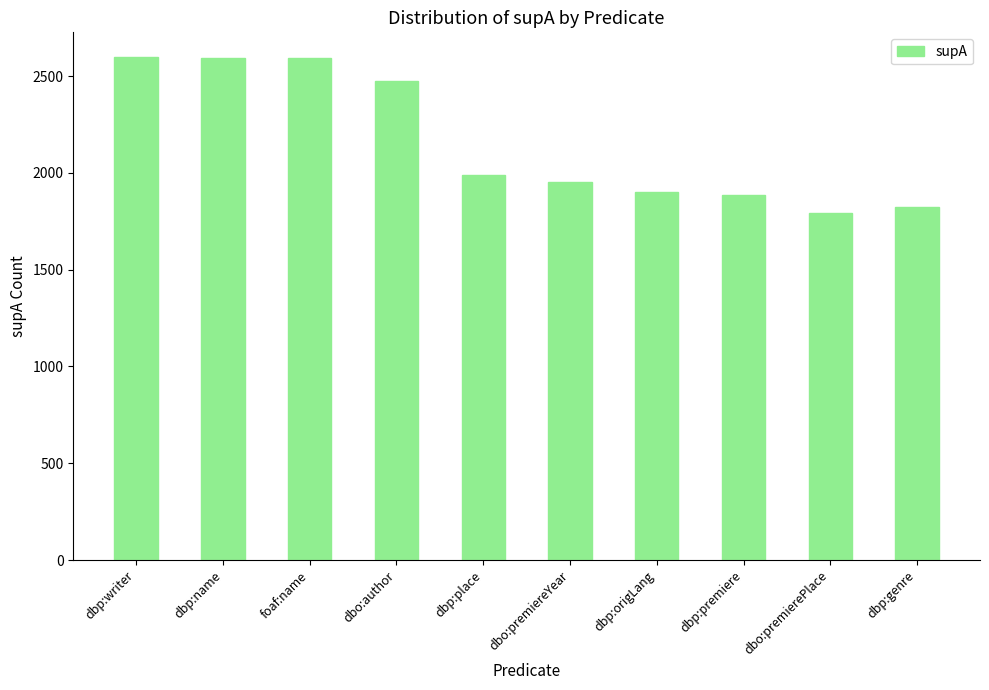

What is the minimum value shown in the chart?

1793